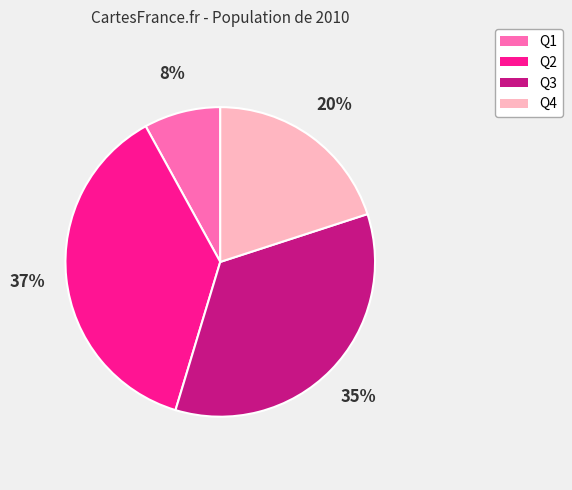

Is the sum of Q3 and Q1 greater than half?

No